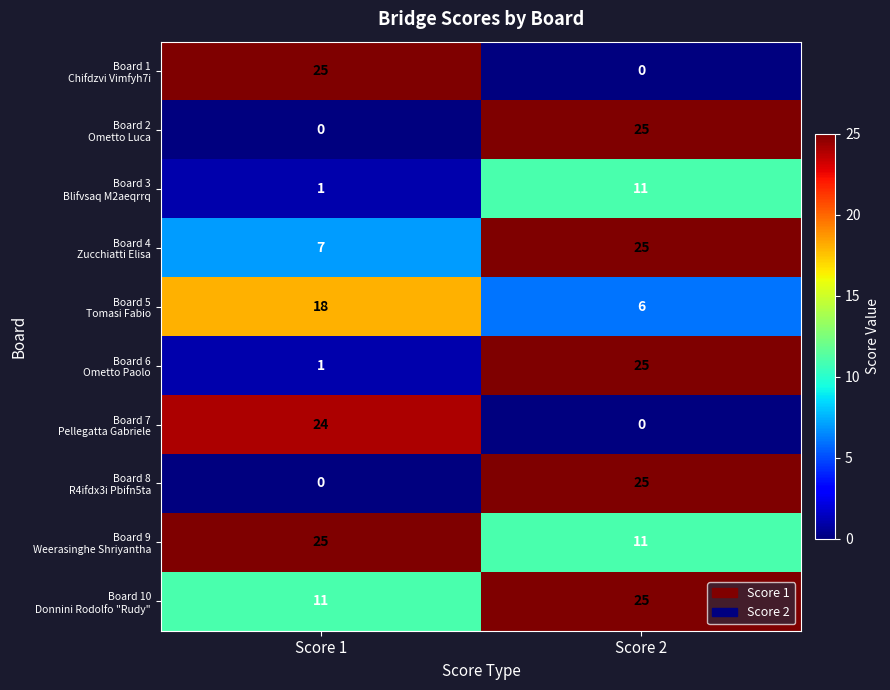

What is the difference between the highest and lowest values at Score 1?

25